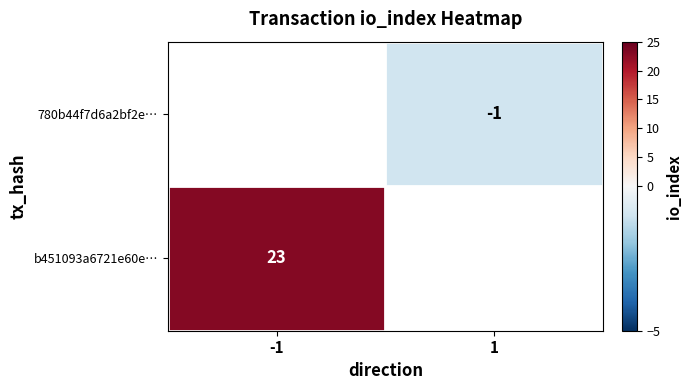

What is the difference between the highest and lowest values at -1?

23